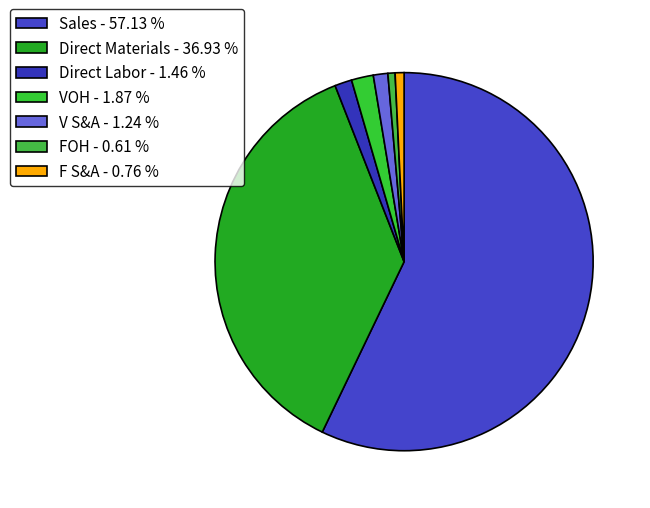

How much of the chart is everything except Sales?

42.9%